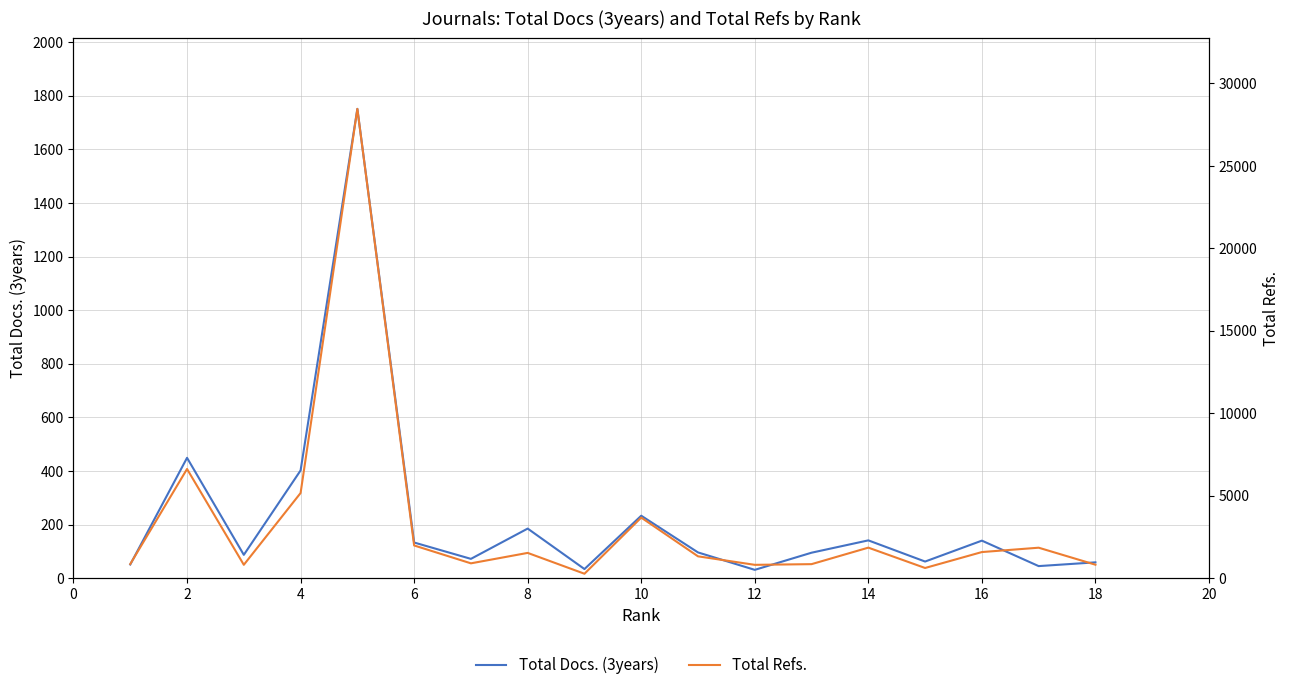

What is the smallest value displayed?

31